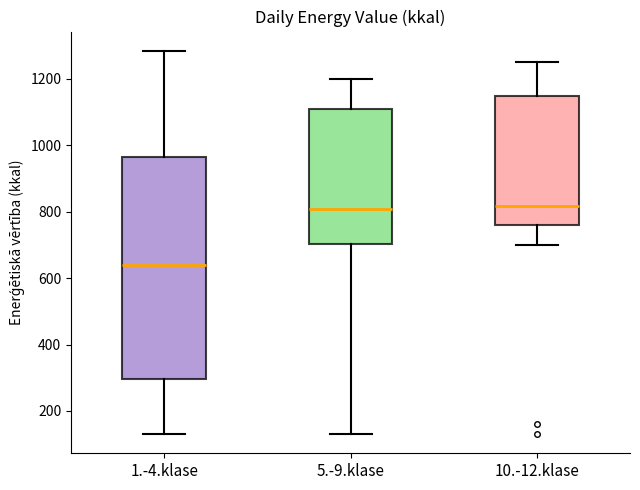

Reading left to right, read every box against the y-axis: the position of its median line, the range the box covers, and the ends of its whiskers. The values are not printed on the chart, so give them approximately, as read against the axis.

1.-4.klase: median 640, box 300 to 960, whiskers 140 to 1280
5.-9.klase: median 800, box 700 to 1100, whiskers 140 to 1200
10.-12.klase: median 820, box 760 to 1140, whiskers 700 to 1260